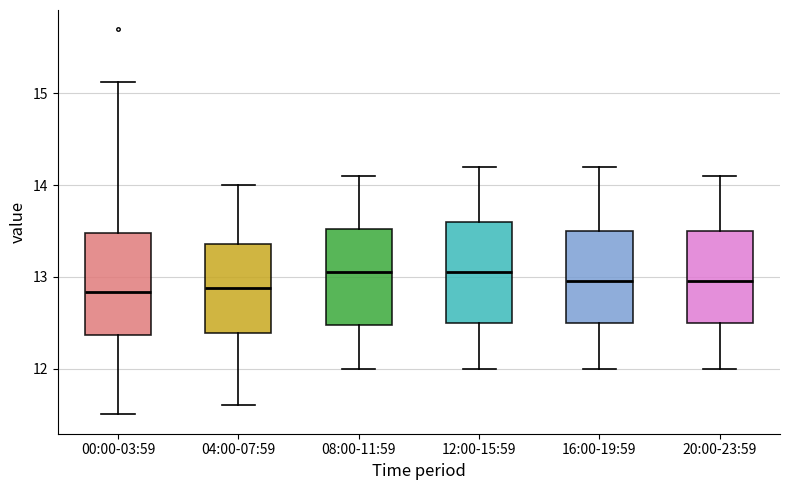

Reading left to right, read every box against the y-axis: the position of its median line, the range the box covers, and the ends of its whiskers. The values are not printed on the chart, so give them approximately, as read against the axis.

00:00-03:59: median 12.8, box 12.4 to 13.5, whiskers 11.5 to 15.1
04:00-07:59: median 12.9, box 12.4 to 13.4, whiskers 11.6 to 14.0
08:00-11:59: median 13.1, box 12.5 to 13.5, whiskers 12.0 to 14.1
12:00-15:59: median 13.1, box 12.5 to 13.6, whiskers 12.0 to 14.2
16:00-19:59: median 13.0, box 12.5 to 13.5, whiskers 12.0 to 14.2
20:00-23:59: median 13.0, box 12.5 to 13.5, whiskers 12.0 to 14.1